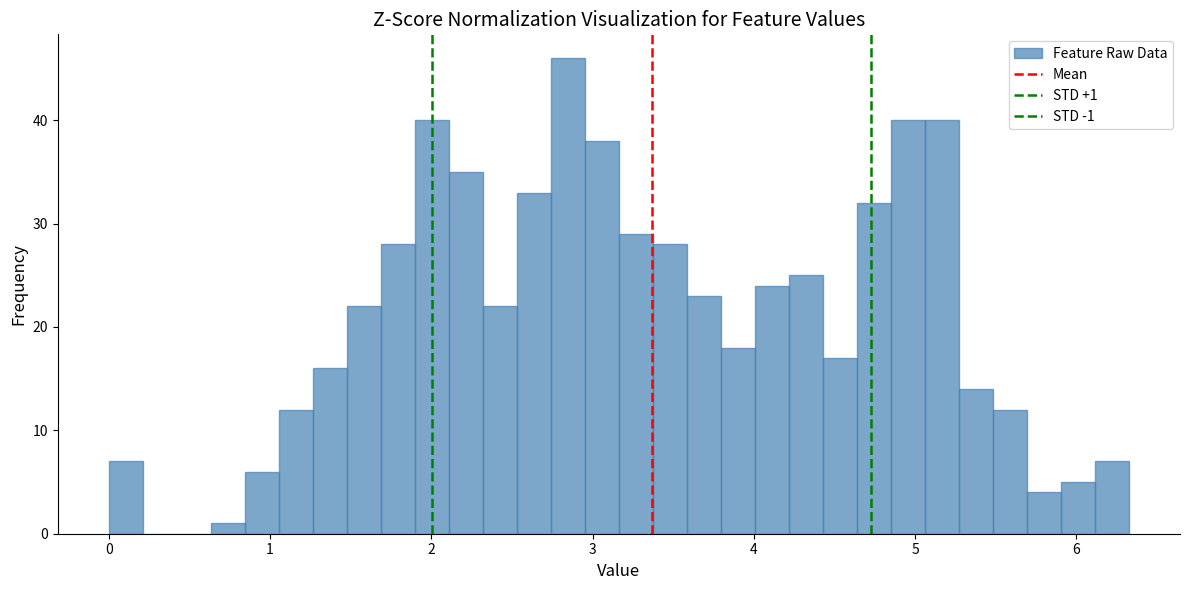

Around what value on the x-axis is the tallest bar? Give the approximate position of its centre, as read against the axis.

2.8